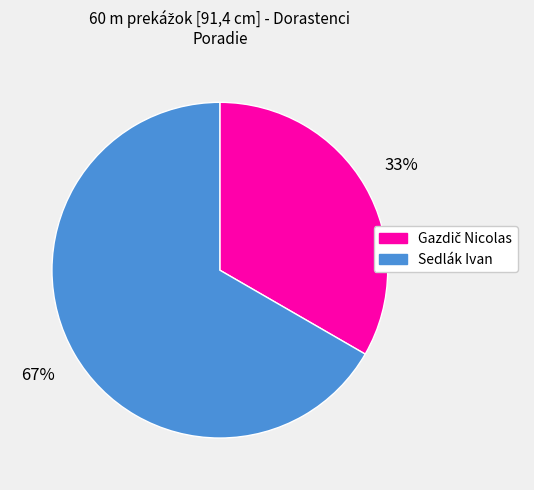

Which category has the biggest portion of the pie?

Sedlák Ivan